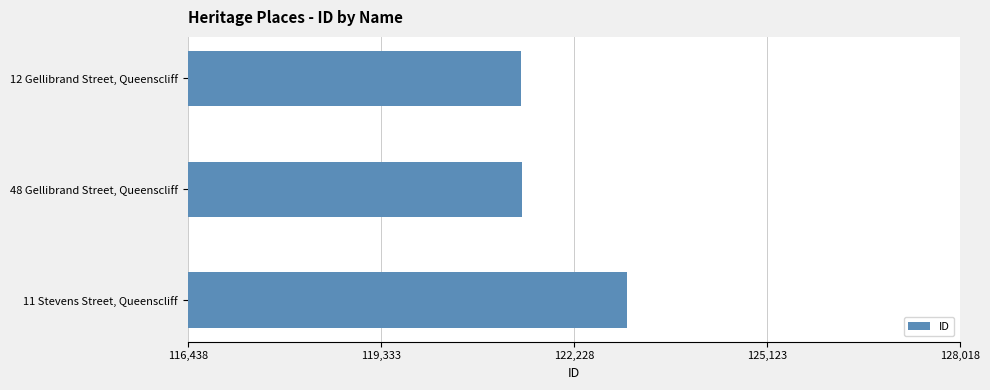

What is the difference between the maximum and minimum values?

1580